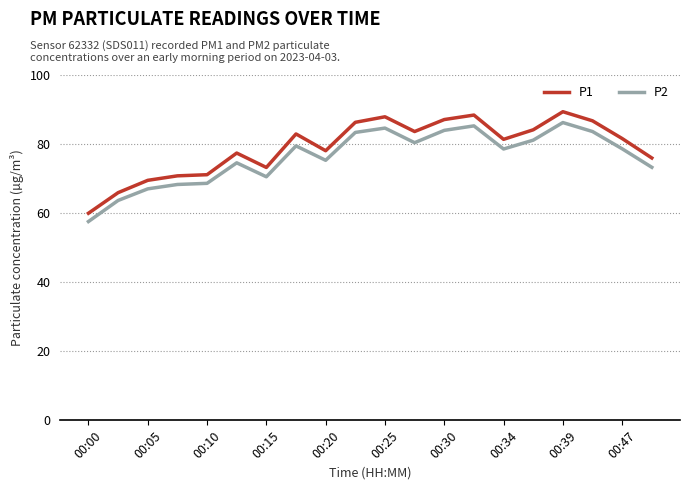

What is the smallest value displayed?

57.6